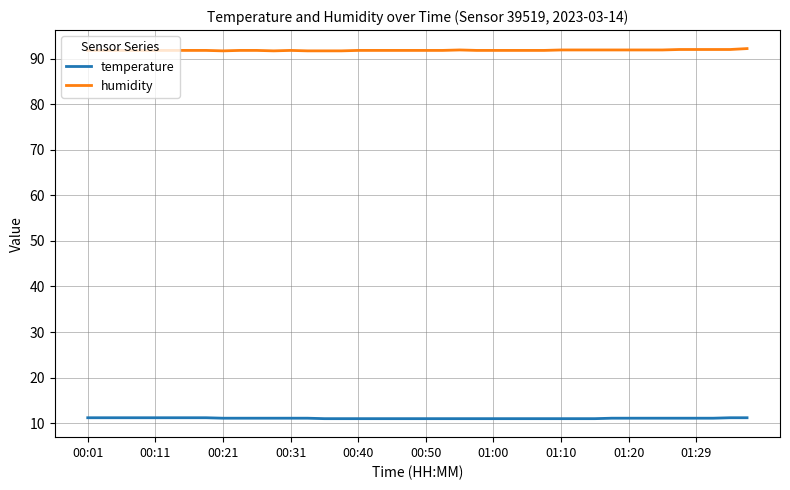

Rank the series by their maximum value, from highest to lowest.

humidity, temperature